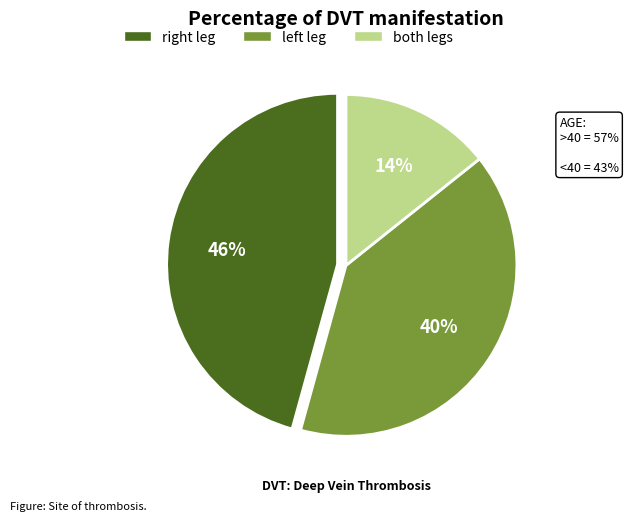

To the nearest percent, what is the average slice percentage?

33%